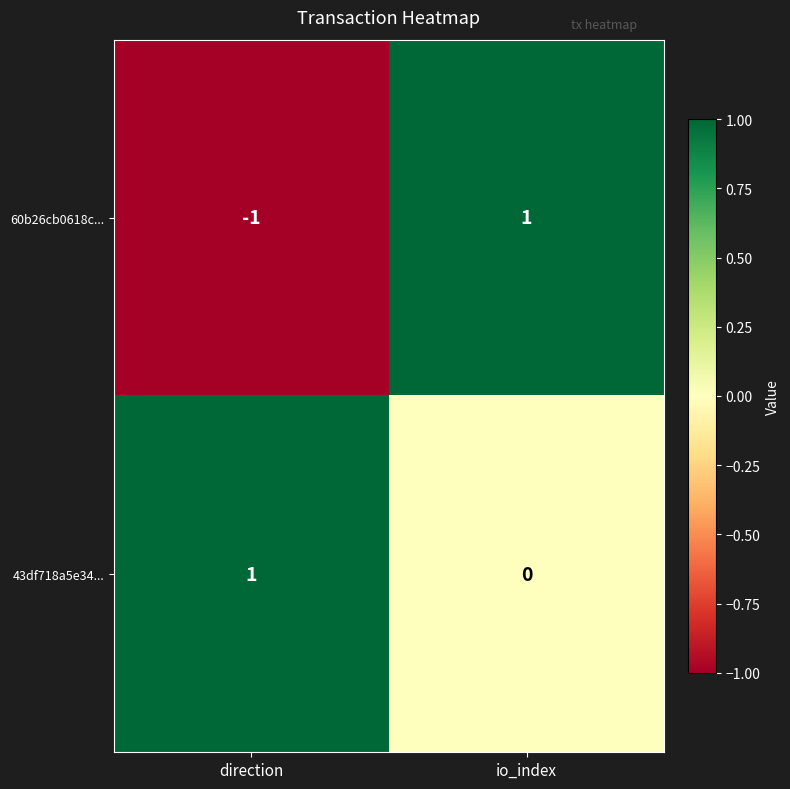

How many distinct data groups are displayed?

2